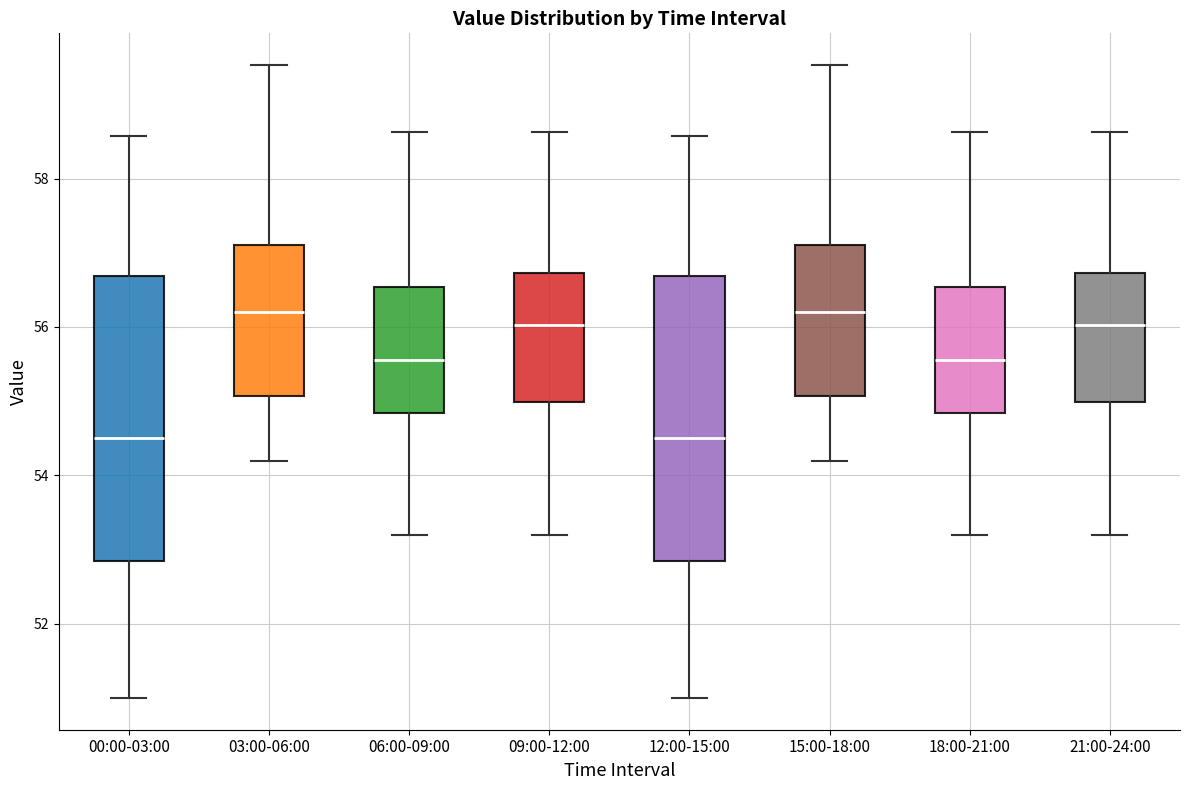

Reading left to right, read every box against the y-axis: the position of its median line, the range the box covers, and the ends of its whiskers. The values are not printed on the chart, so give them approximately, as read against the axis.

00:00-03:00: median 54.6, box 52.8 to 56.6, whiskers 51.0 to 58.6
03:00-06:00: median 56.2, box 55.0 to 57.2, whiskers 54.2 to 59.6
06:00-09:00: median 55.6, box 54.8 to 56.6, whiskers 53.2 to 58.6
09:00-12:00: median 56.0, box 55.0 to 56.8, whiskers 53.2 to 58.6
12:00-15:00: median 54.6, box 52.8 to 56.6, whiskers 51.0 to 58.6
15:00-18:00: median 56.2, box 55.0 to 57.2, whiskers 54.2 to 59.6
18:00-21:00: median 55.6, box 54.8 to 56.6, whiskers 53.2 to 58.6
21:00-24:00: median 56.0, box 55.0 to 56.8, whiskers 53.2 to 58.6